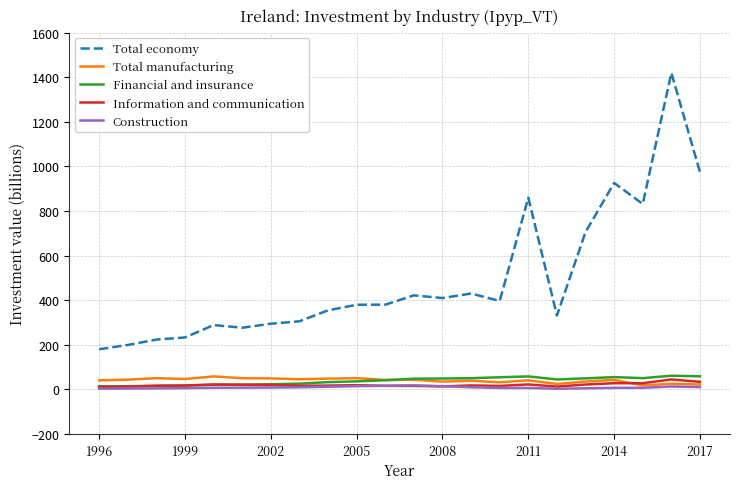

How many categories are shown in the chart?

22